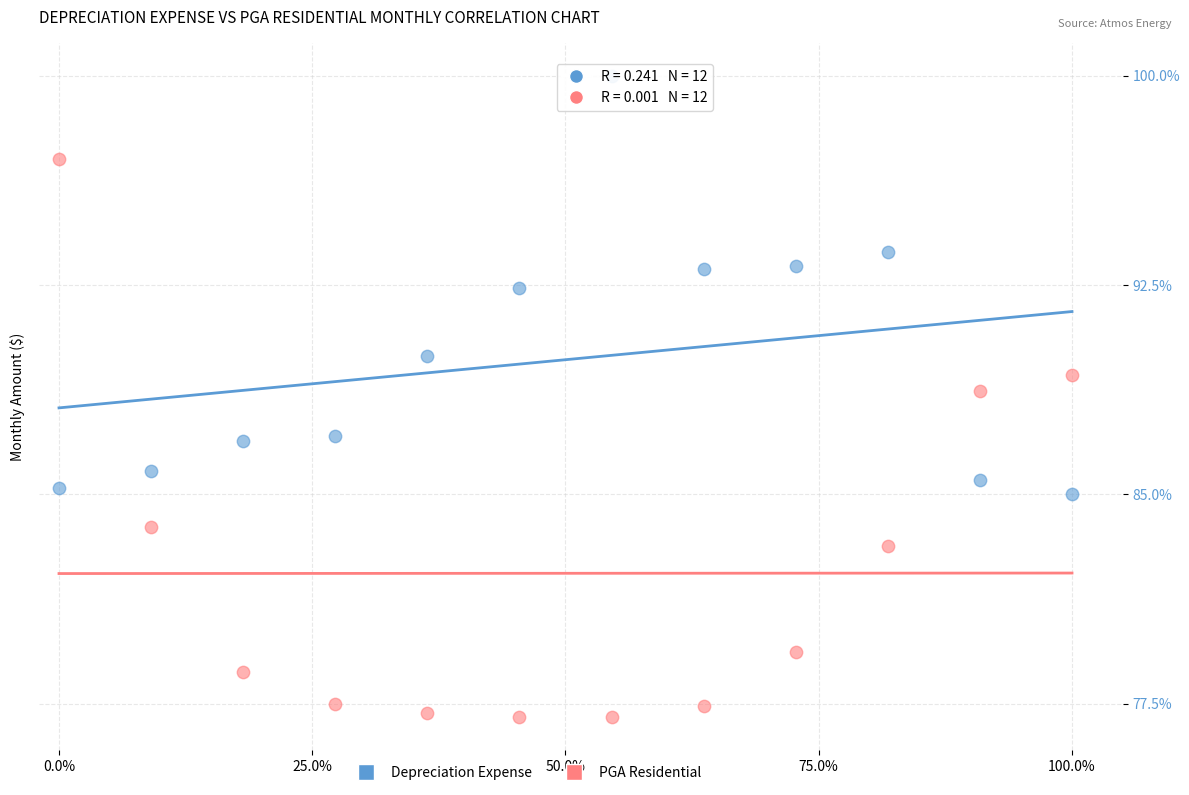

In the Depreciation Expense series, what Y value is closest to 92?

92.4